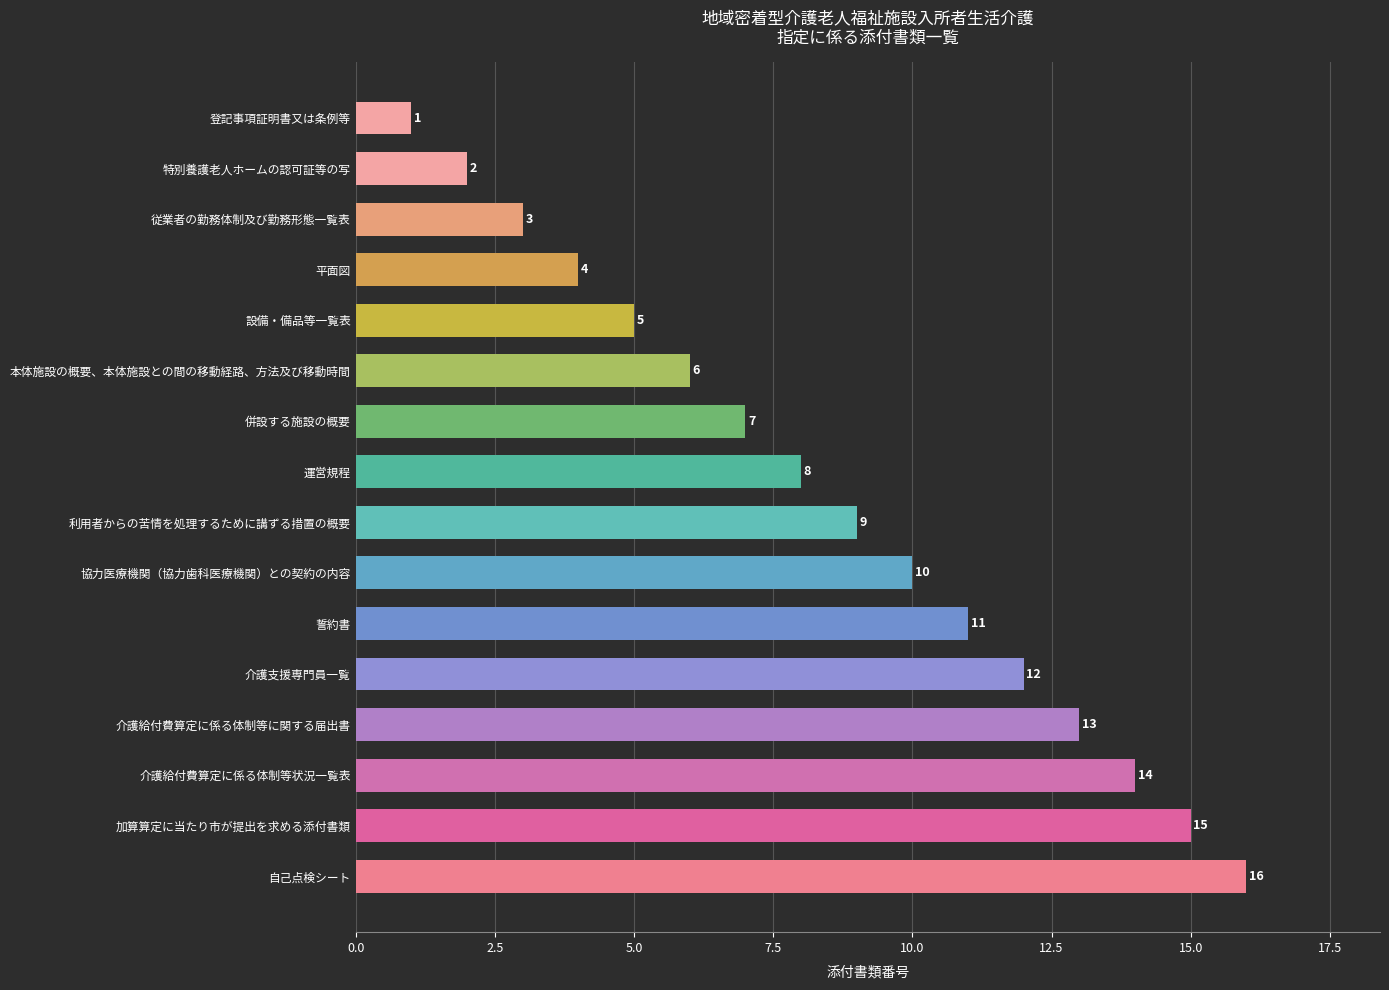

What is the sum of all values?

136